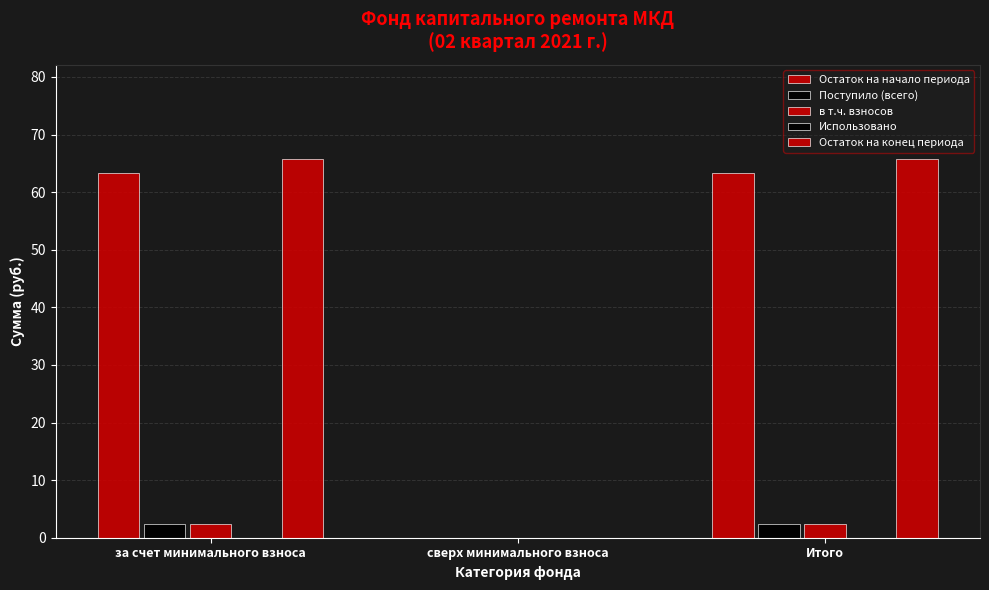

How many data points in Остаток на начало периода are above 63?

2